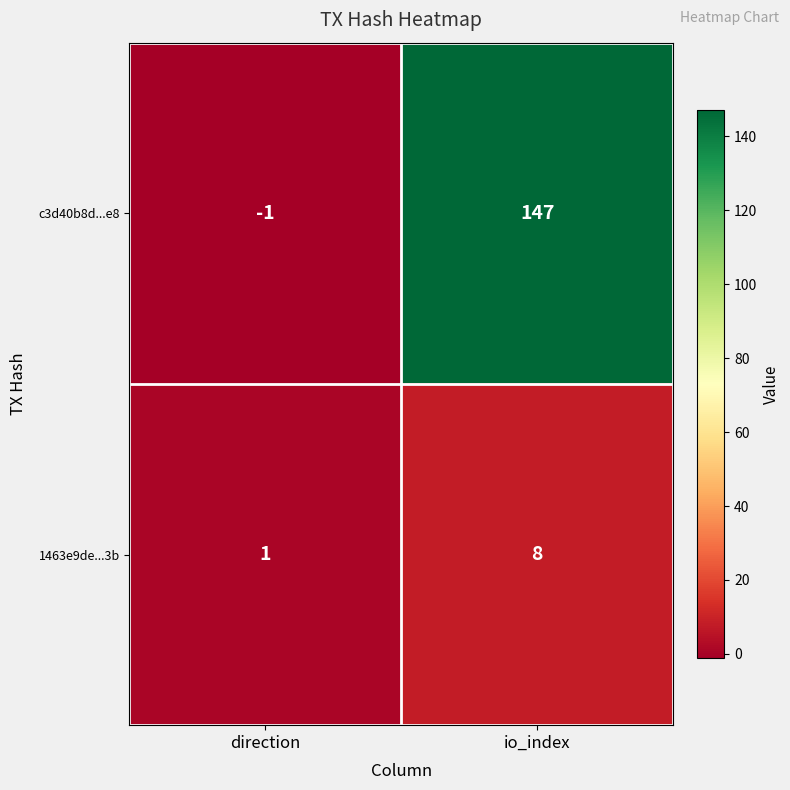

How many values in the 1463e9de...3b series are below 8?

1